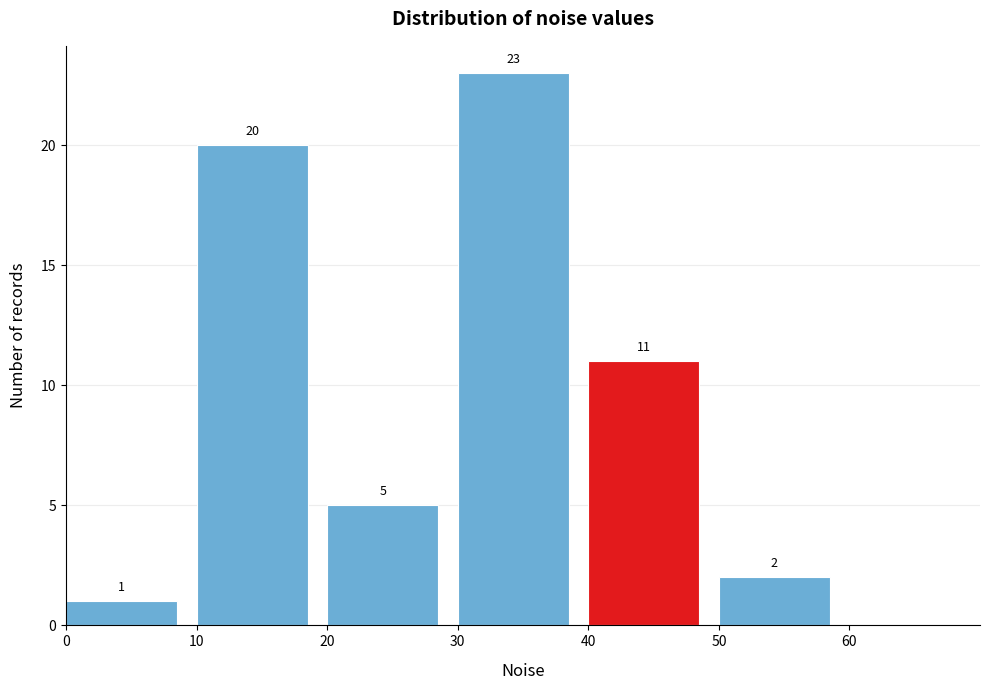

How tall is the bar that spans 50 to 60 on the x-axis?

2